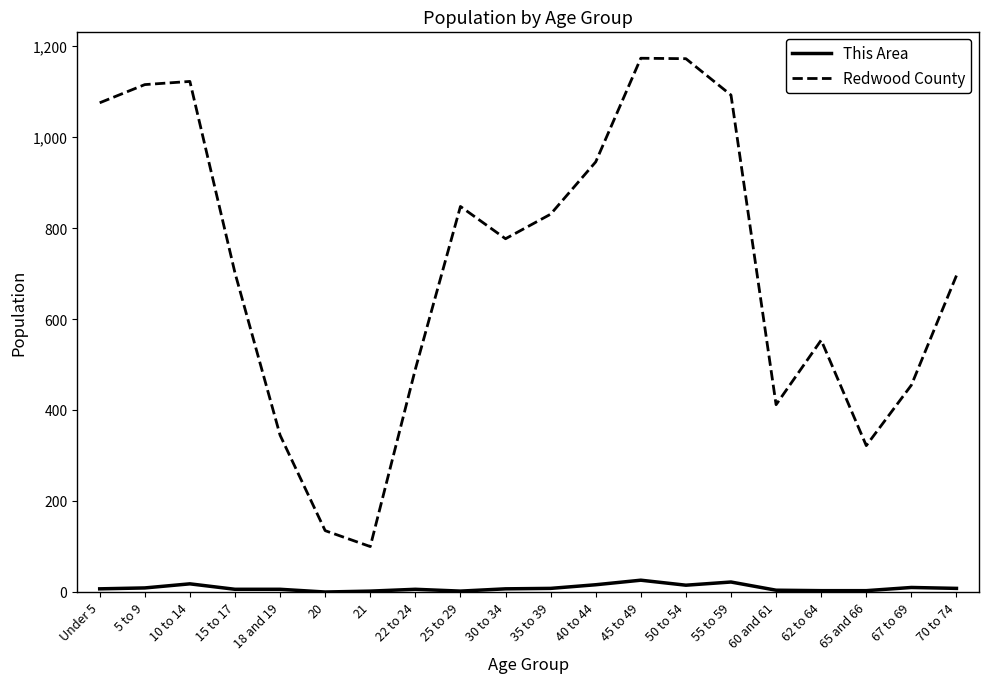

True or false: Redwood County and This Area cross at least once.

False